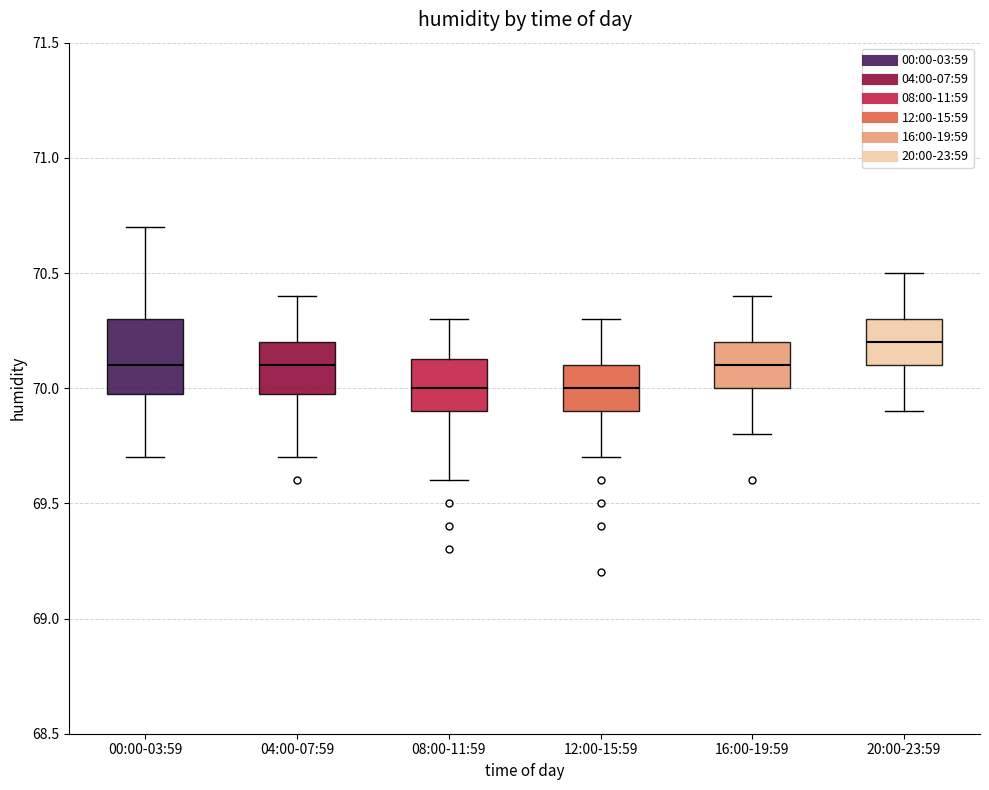

Comparing the boxes themselves (not the whiskers), which one is the tallest?

00:00-03:59